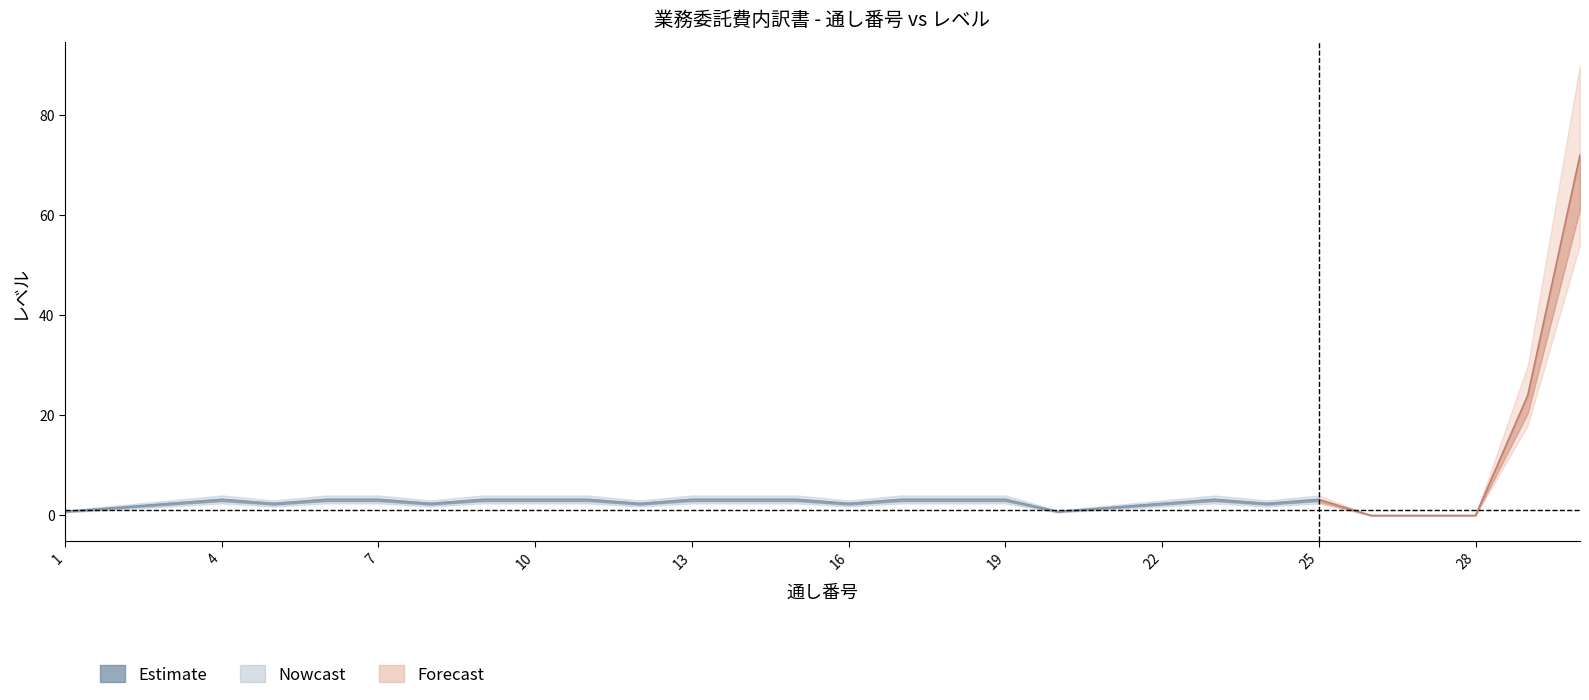

What is the value of the レベル point at the 18th from the left?

4